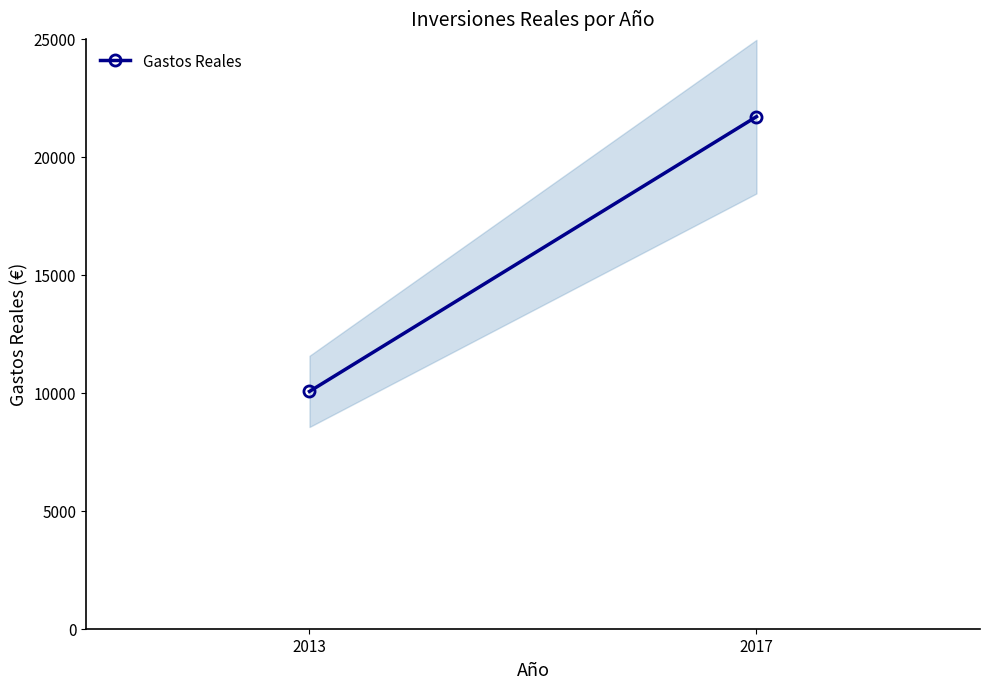

At which category does the chart reach its peak across all series?

2017